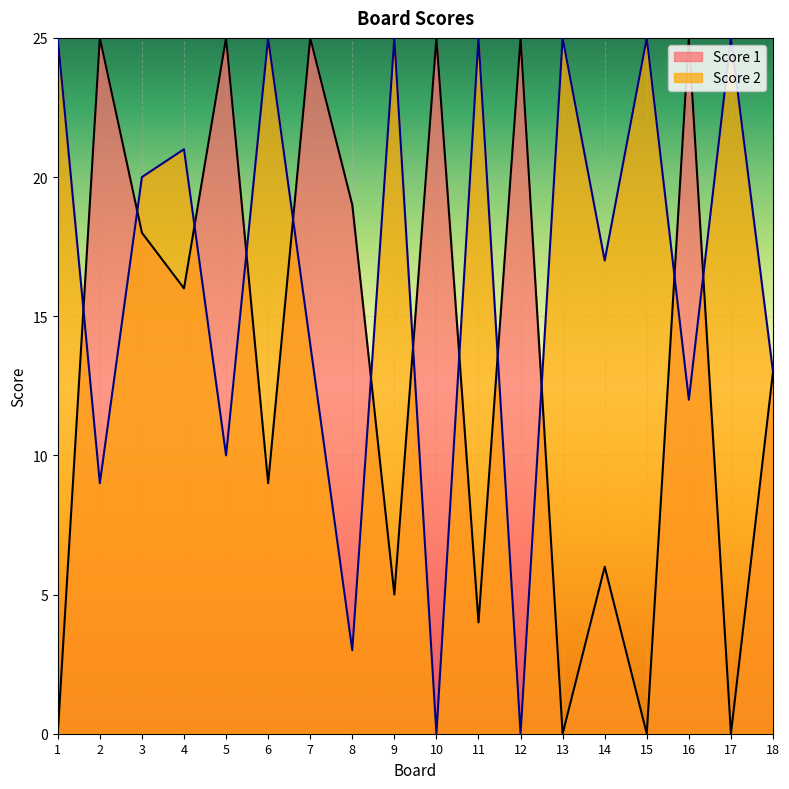

Rank the categories by Score 1 value from highest to lowest.

2, 5, 7, 10, 12, 16, 8, 3, 4, 18, 6, 14, 9, 11, 1, 13, 15, 17